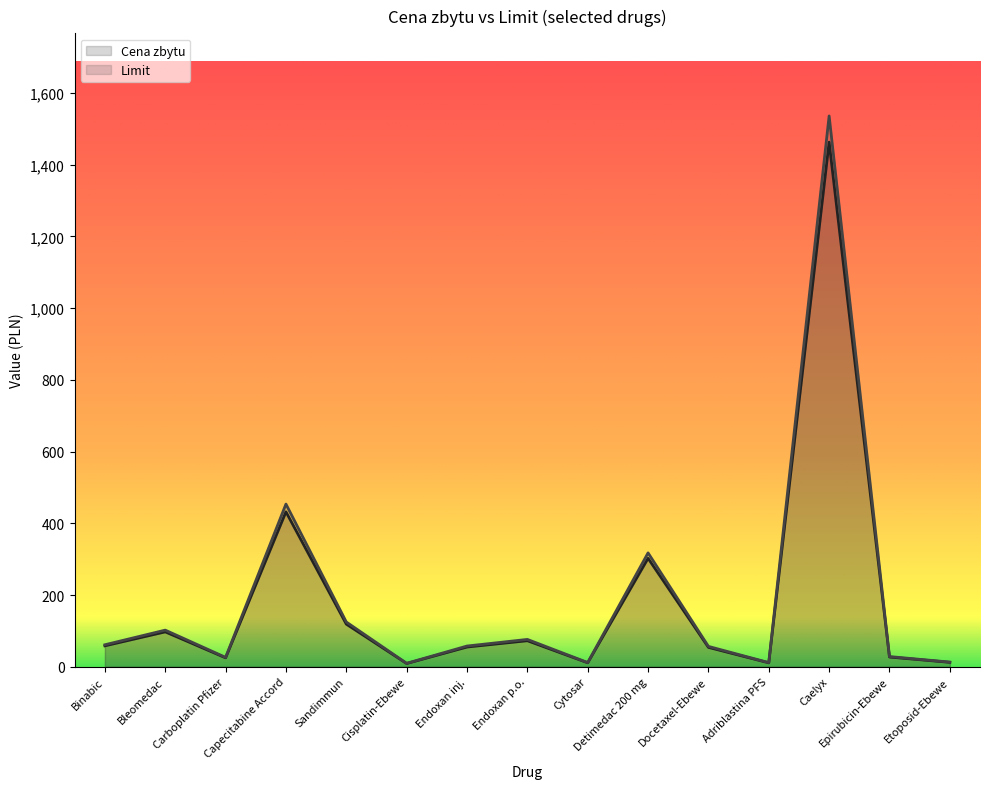

What is the label of the 8th point from the right?

Endoxan p.o.